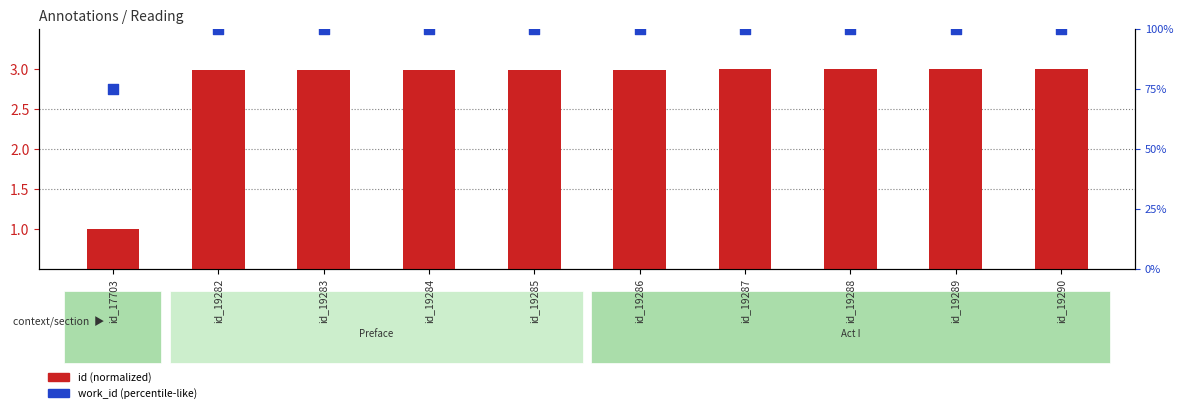

Which series has the largest Y range (max minus min)?

work_id (percentile-like)